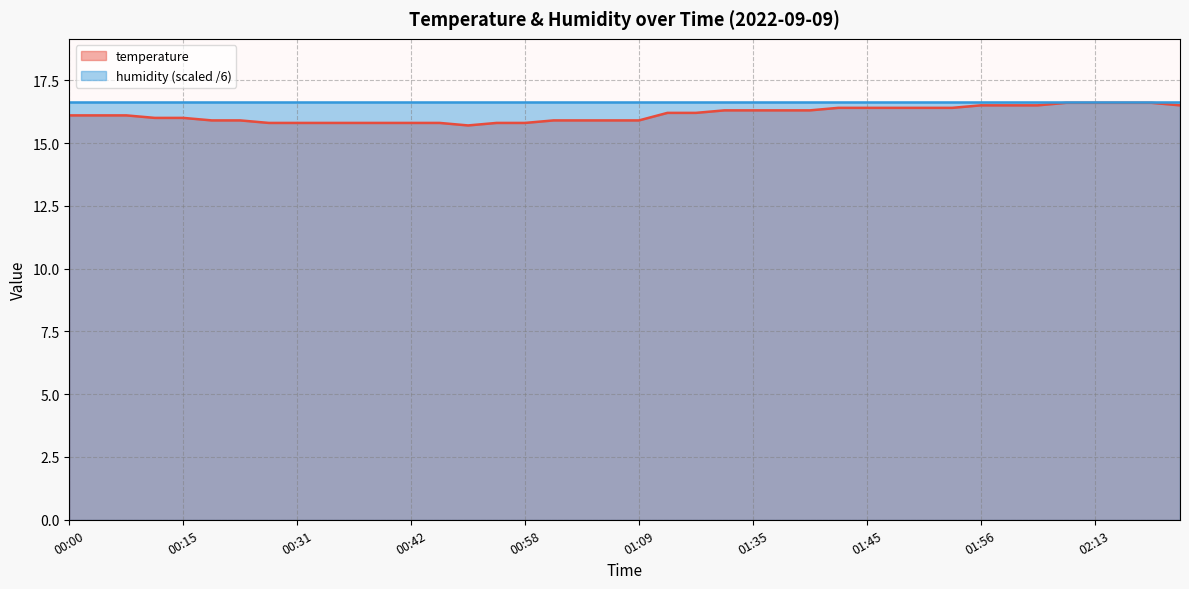

The value at 00:09 is 16.1. True or false?

True